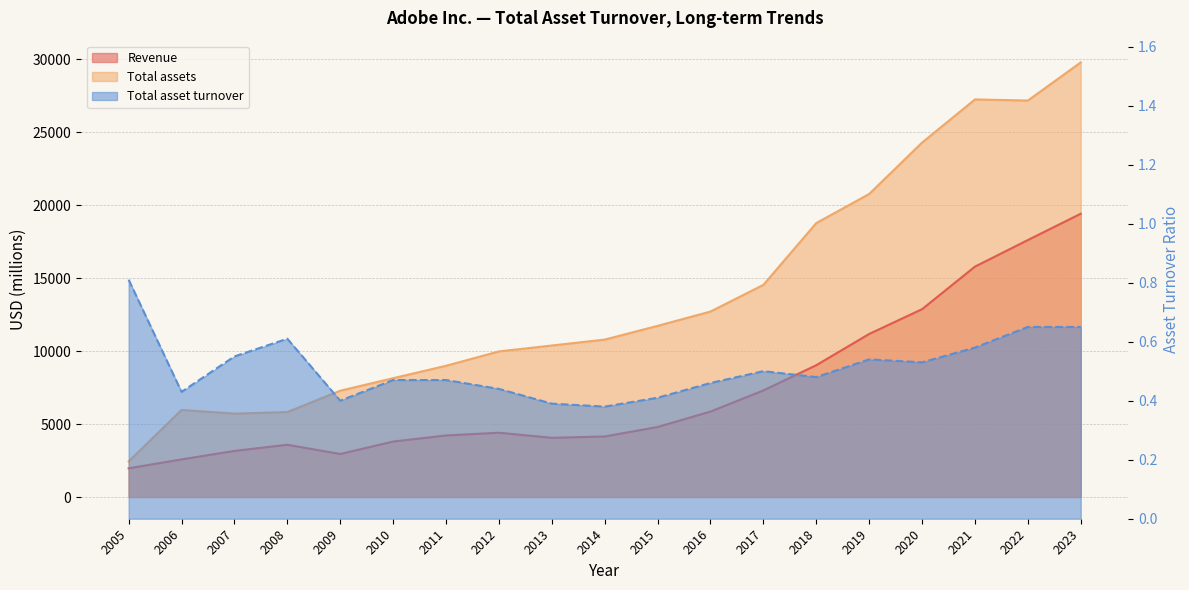

Reading right to left, extract all data points from this chart.

Revenue: 19409.0	17606.0	15785.0	12868.0	11171.0	9030.0	7302.0	5854.0	4796.0	4147.0	4055.0	4404.0	4216.0	3800.0	2946.0	3580.0	3158.0	2575.0	1966.0
Total assets: 29779.0	27165.0	27241.0	24284.0	20762.0	18769.0	14536.0	12707.0	11726.0	10786.0	10380.0	9975.0	8991.0	8141.0	7282.0	5822.0	5714.0	5963.0	2440.0
Total asset turnover: 0.7	0.7	0.6	0.5	0.5	0.5	0.5	0.5	0.4	0.4	0.4	0.4	0.5	0.5	0.4	0.6	0.6	0.4	0.8